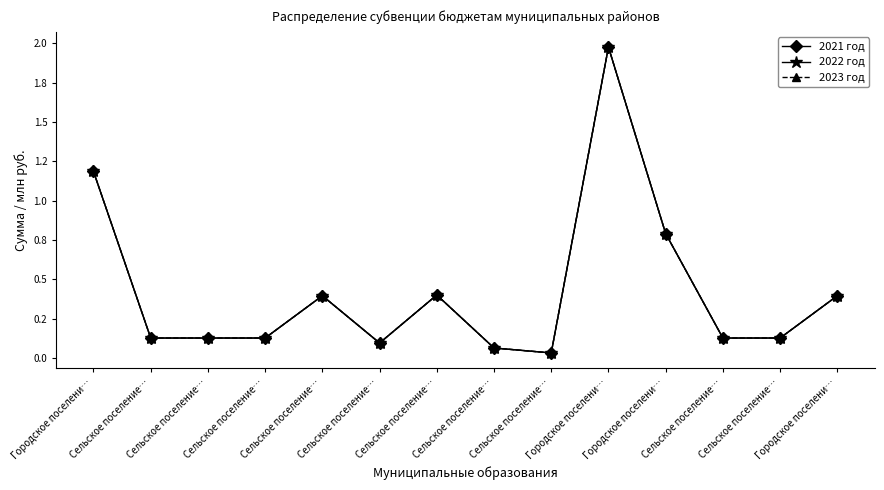

Is the value of 2022 год at Сельское поселение… greater than the value of 2023 год at Сельское поселение…?

No